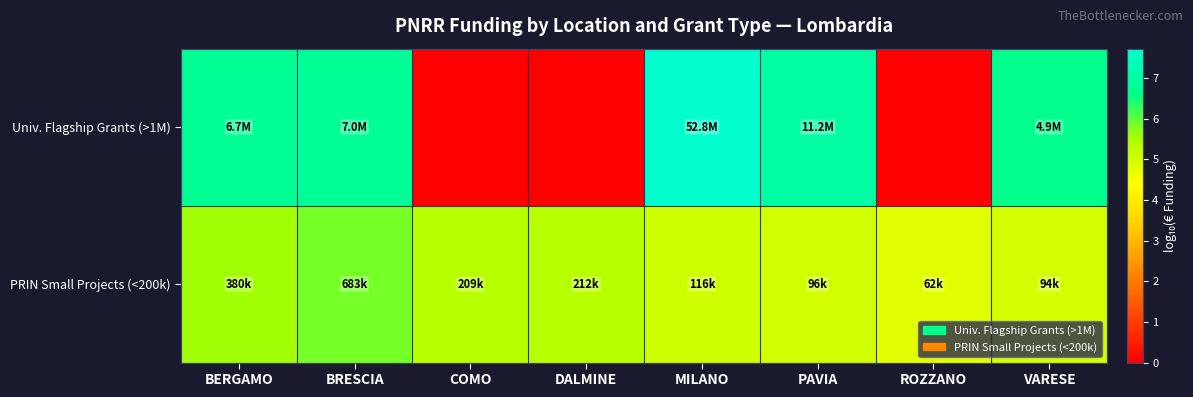

How many distinct data groups are displayed?

2